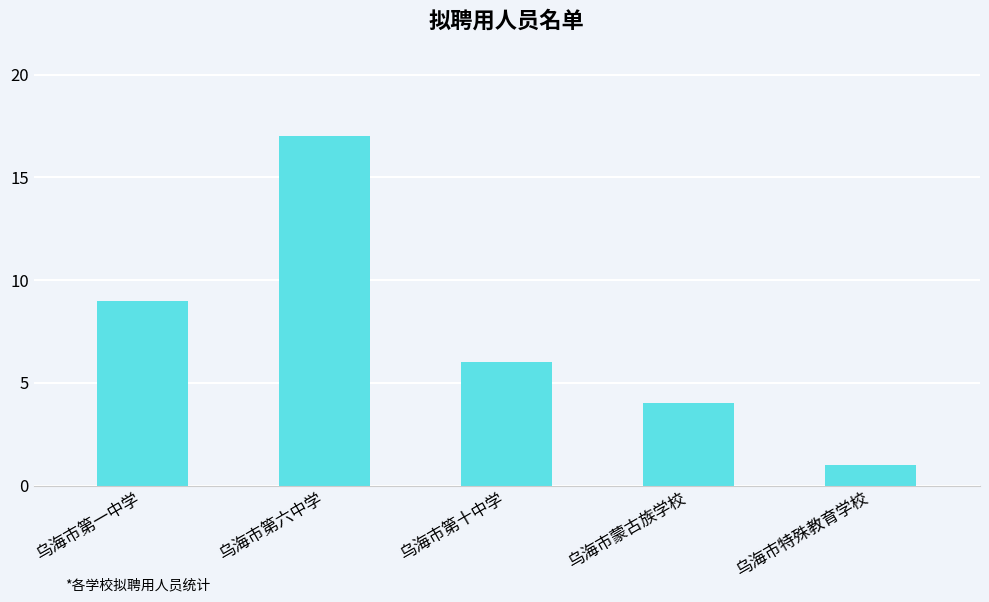

What is the ratio of the value at 乌海市第六中学 to the value at 乌海市特殊教育学校?

17.0